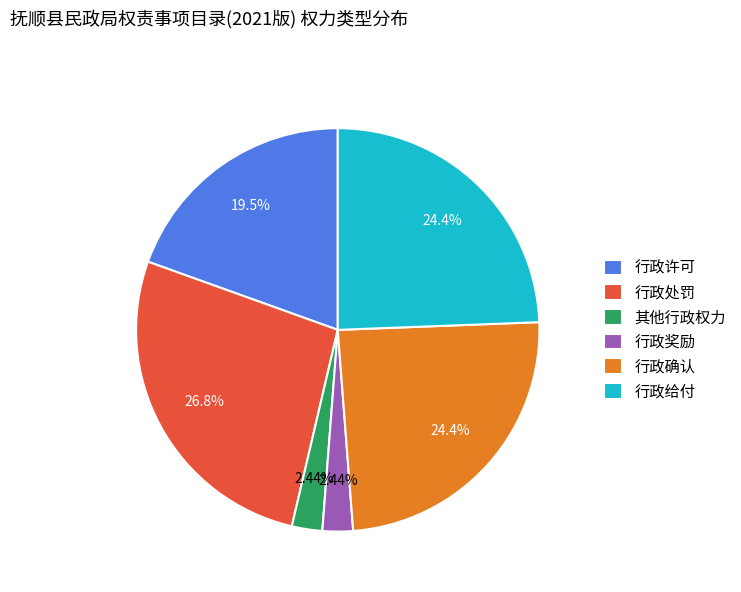

What percentage is NOT represented by 行政给付?

75.6%